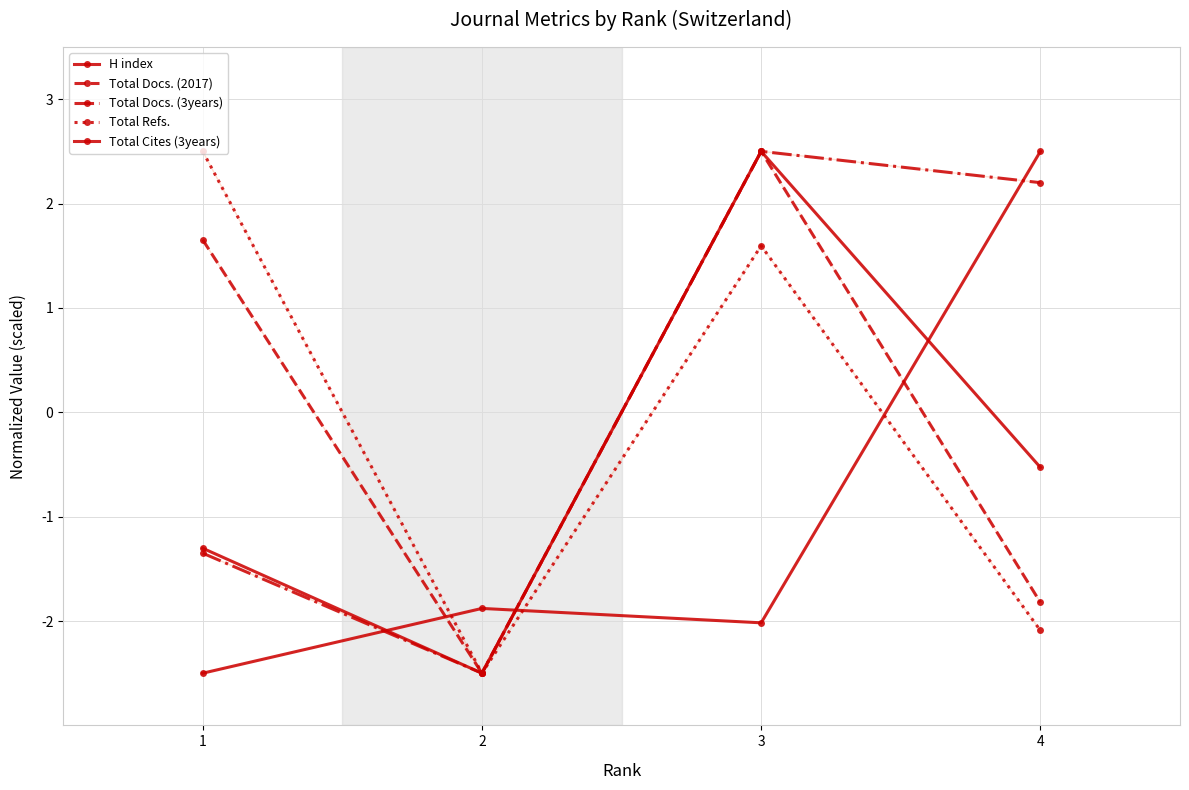

What is the value of the H index point at the 3rd from the left?

-2.0